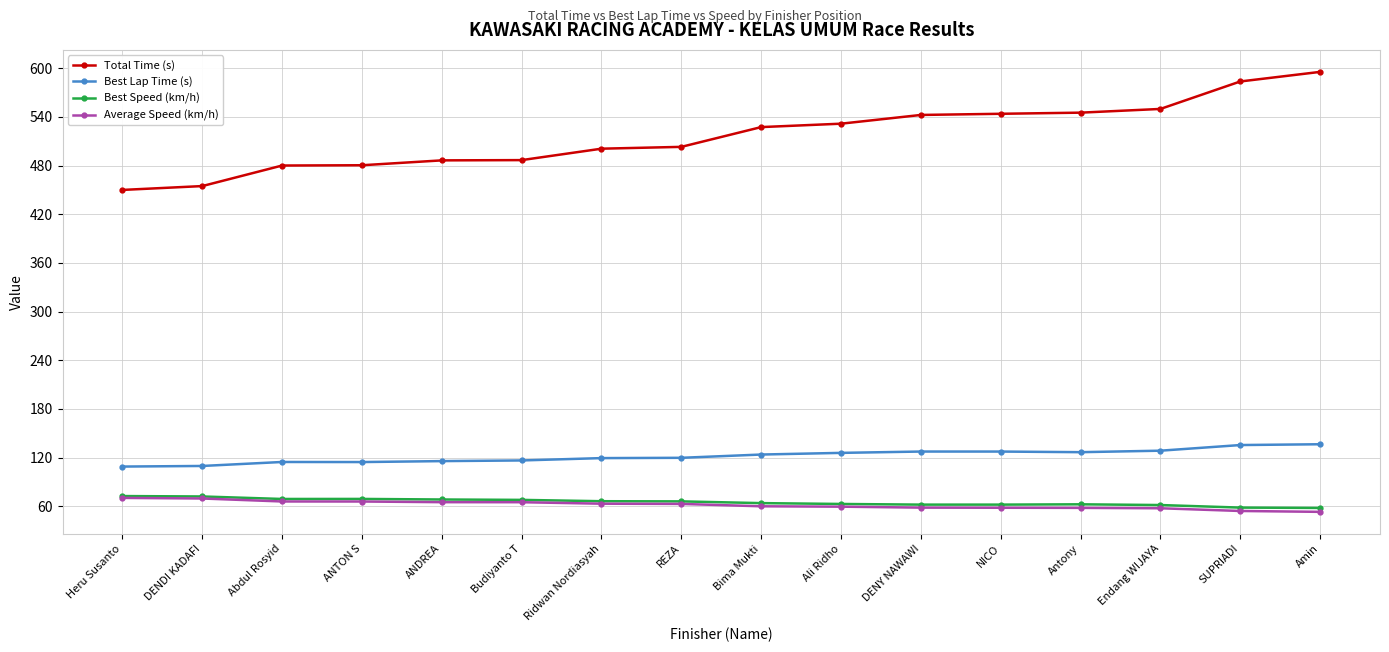

True or false: Average Speed (km/h) and Best Lap Time (s) intersect in this chart.

False